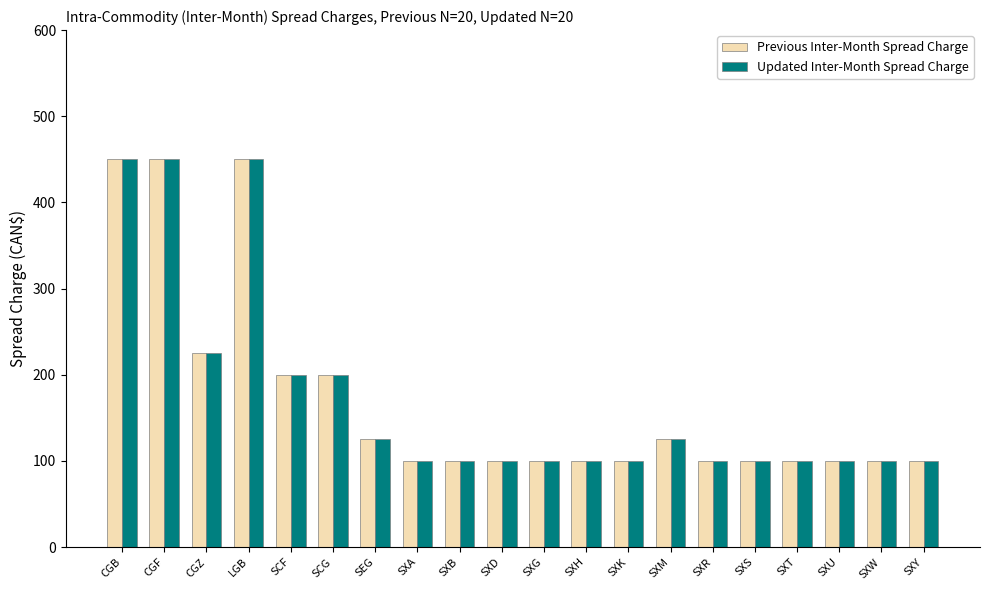

Reading right to left, what are all the values shown in this chart?

Previous Inter-Month Spread Charge: 100	100	100	100	100	100	125	100	100	100	100	100	100	125	200	200	450	225	450	450
Updated Inter-Month Spread Charge: 100	100	100	100	100	100	125	100	100	100	100	100	100	125	200	200	450	225	450	450